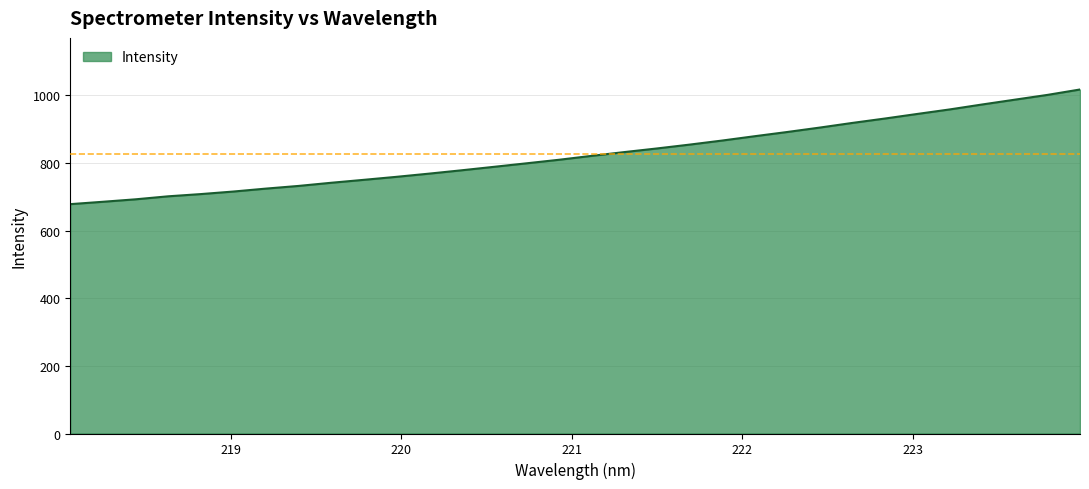

What is the difference between the maximum and minimum values?

339.0